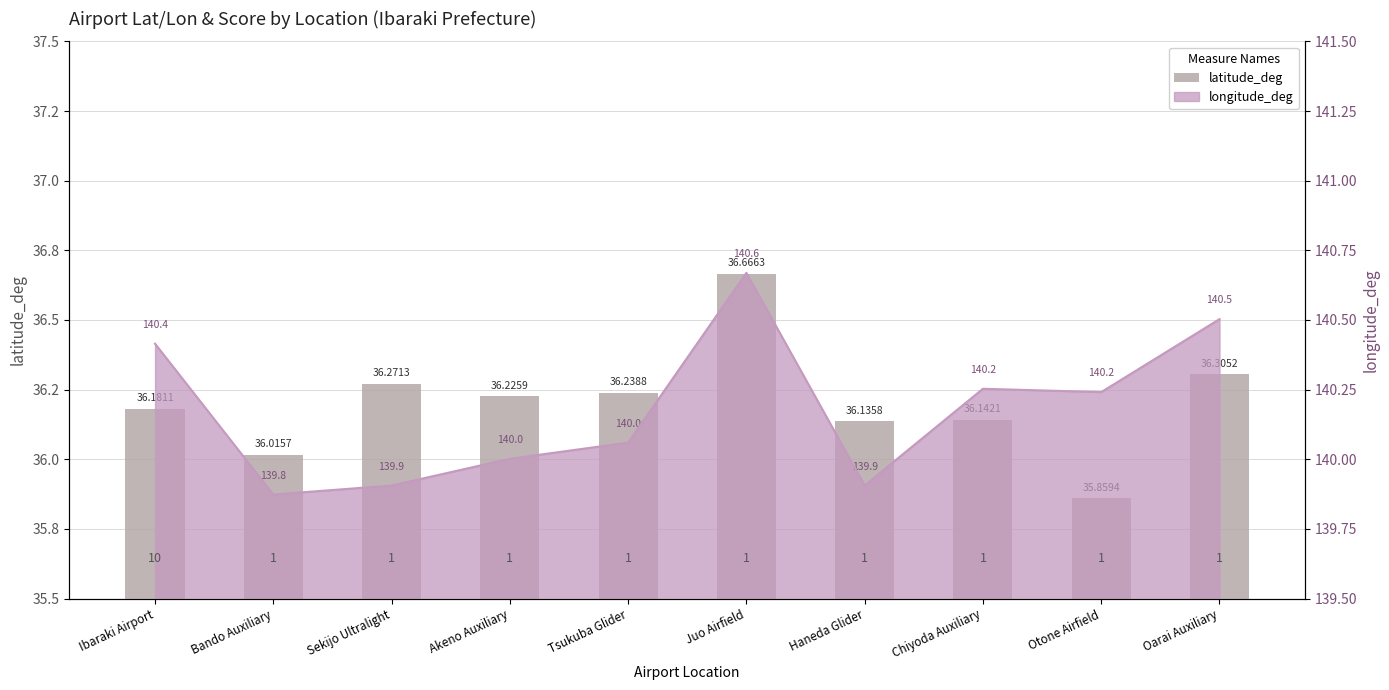

What is the label of the 10th bar from the left?

Oarai Auxiliary